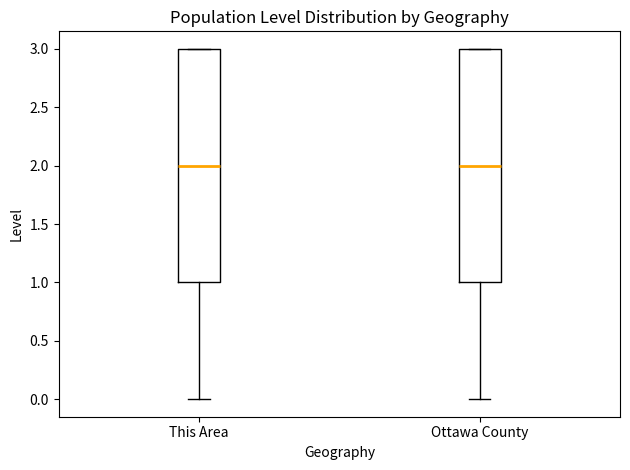

Where is the upper edge of the box for Ottawa County on the y-axis? The values are not printed on the chart, so give them approximately, as read against the axis.

3